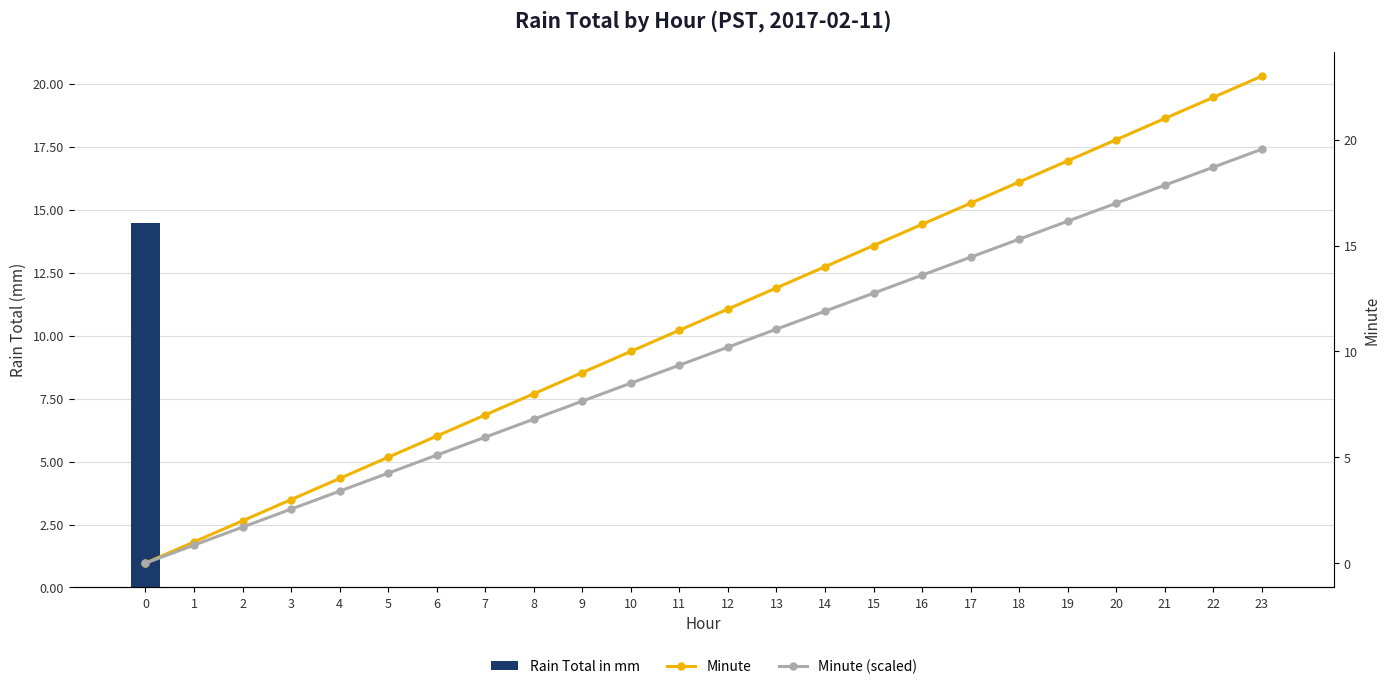

Between 2 and 6, which is larger?

2